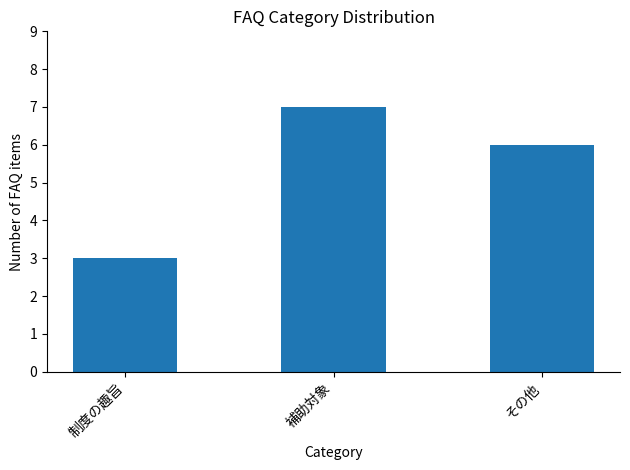

What is the change in value from 制度の趣旨 to 補助対象?

+4